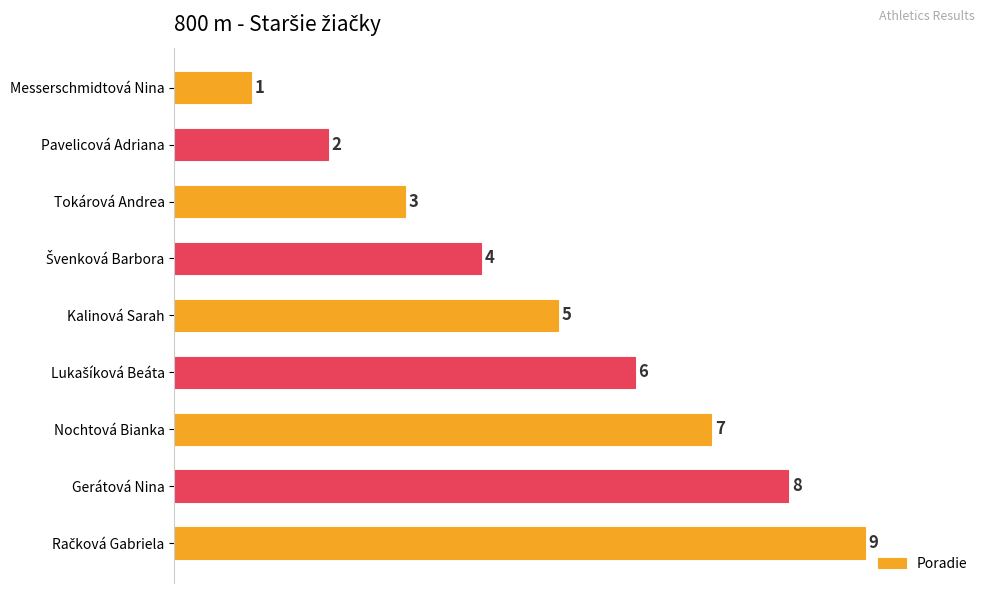

How many values are between 3 and 7?

5